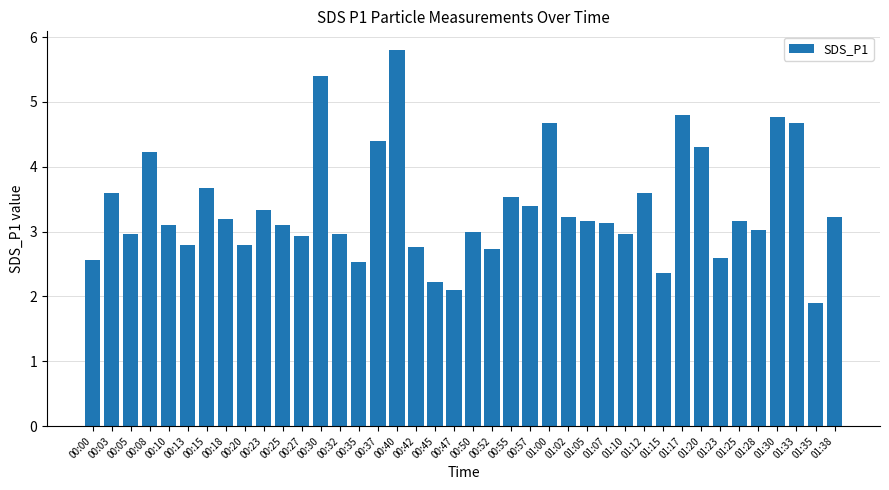

Reading left to right, extract all data points from this chart.

2.6	3.6	3.0	4.2	3.1	2.8	3.7	3.2	2.8	3.3	3.1	2.9	5.4	3.0	2.5	4.4	5.8	2.8	2.2	2.1	3.0	2.7	3.5	3.4	4.7	3.2	3.2	3.1	3.0	3.6	2.4	4.8	4.3	2.6	3.2	3.0	4.8	4.7	1.9	3.2